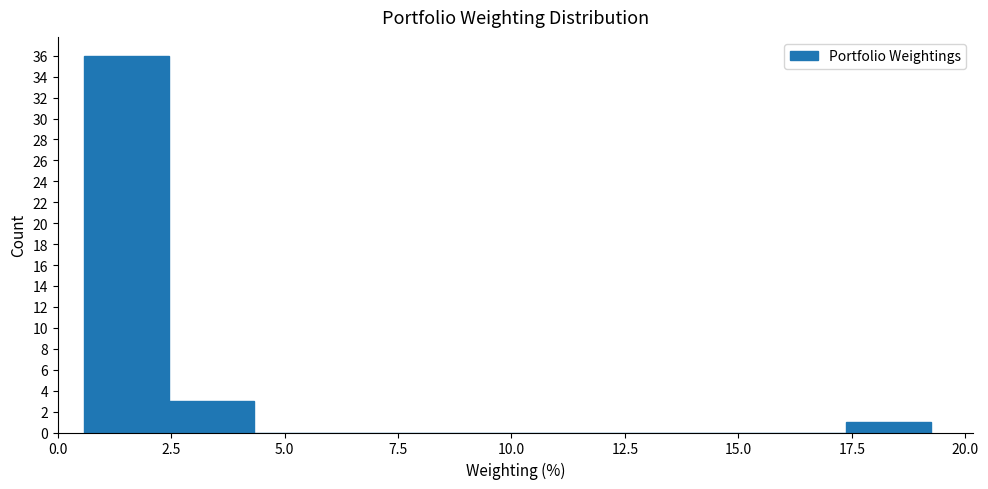

Read against the x-axis, roughly where is the centre of the tallest bar?

1.5